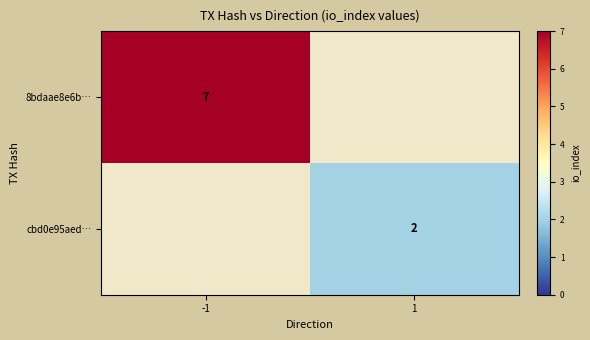

The cbd0e95aed… series shows 4 at 1. True or false?

False